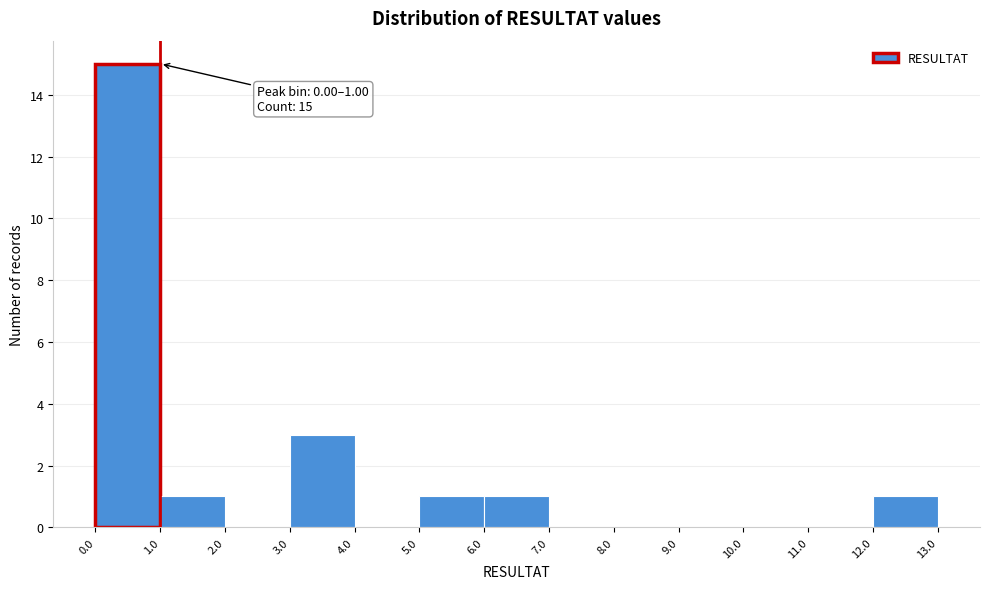

Over which range of the x-axis is the bar tallest?

0.0 to 1.0